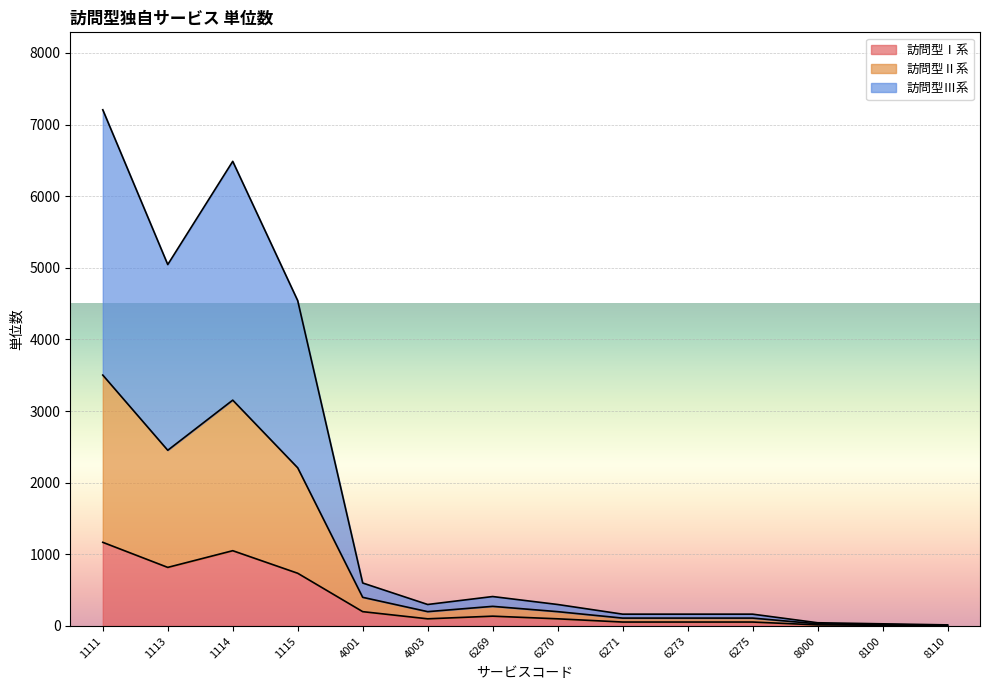

In 訪問型Ⅱ系, how many points are lower than both neighbors (excluding endpoints)?

2